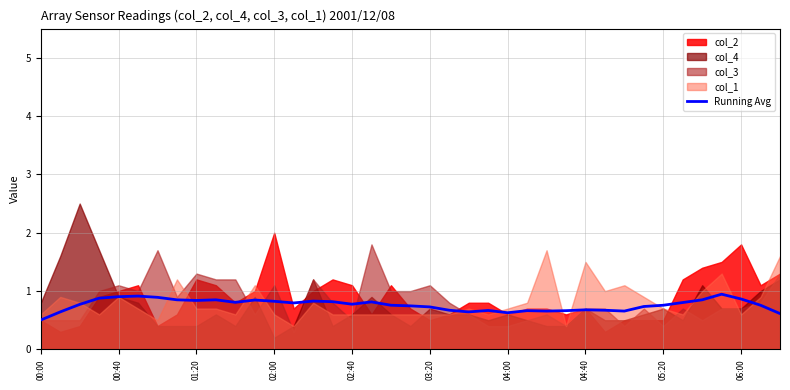

What is the maximum value for Running Avg?

0.9